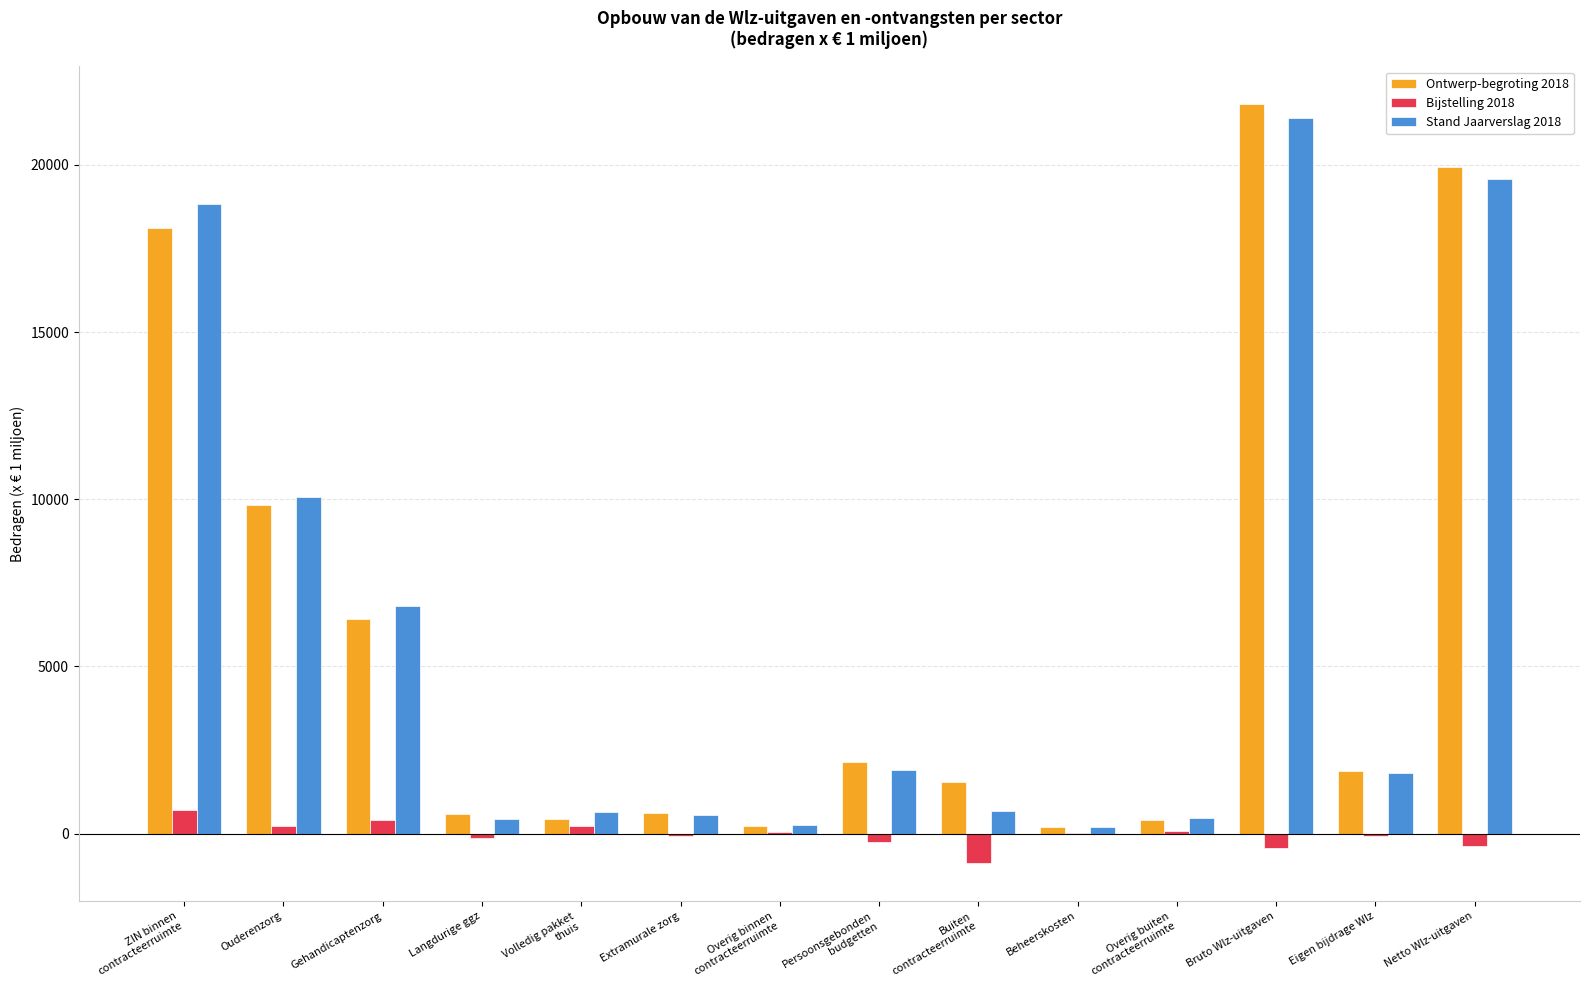

At which label does Stand Jaarverslag 2018 reach its peak?

Bruto Wlz-uitgaven